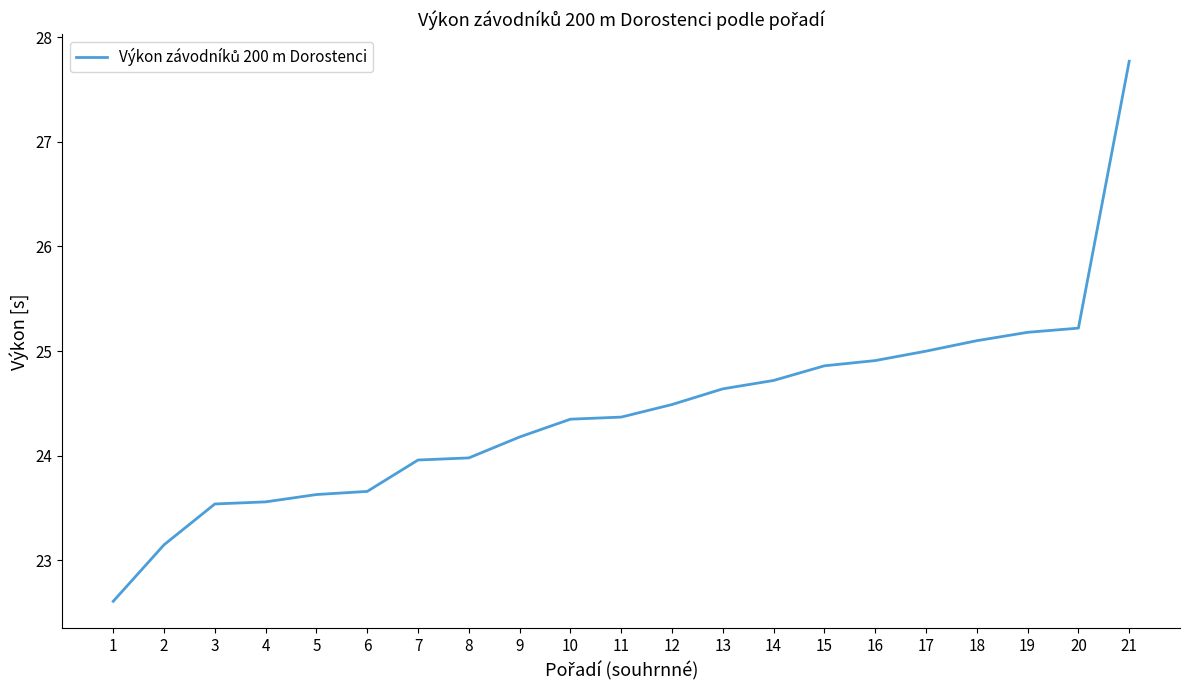

What is the sum of all values?

512.9